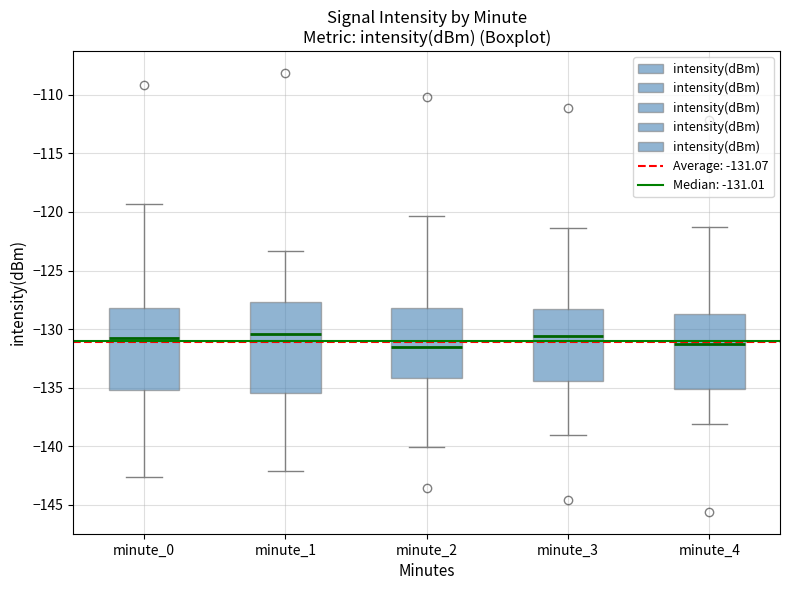

Reading left to right, read every box against the y-axis: the position of its median line, the range the box covers, and the ends of its whiskers. The values are not printed on the chart, so give them approximately, as read against the axis.

minute_0: median -131.0, box -135.0 to -128.0, whiskers -142.5 to -119.5
minute_1: median -130.5, box -135.5 to -127.5, whiskers -142.0 to -123.5
minute_2: median -131.5, box -134.0 to -128.0, whiskers -140.0 to -120.5
minute_3: median -130.5, box -134.5 to -128.5, whiskers -139.0 to -121.5
minute_4: median -131.0, box -135.0 to -128.5, whiskers -138.0 to -121.5